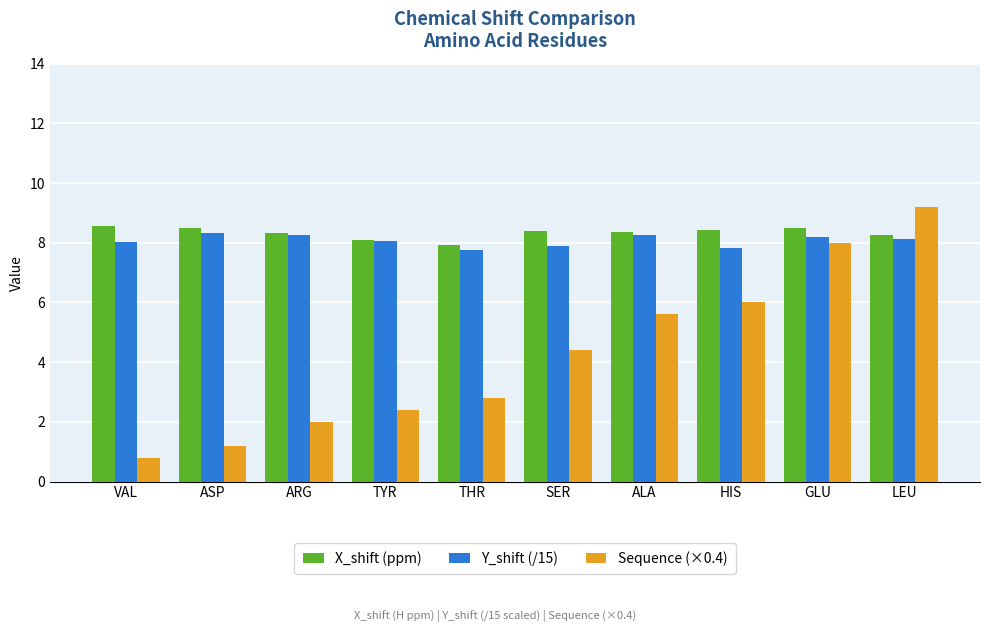

At which category does the chart reach its peak across all series?

LEU